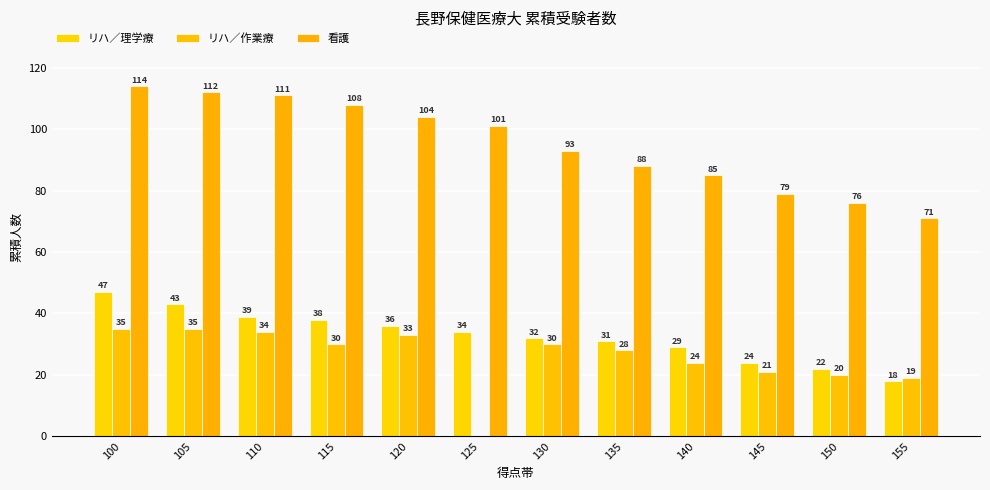

Which series has the largest total across all categories?

看護